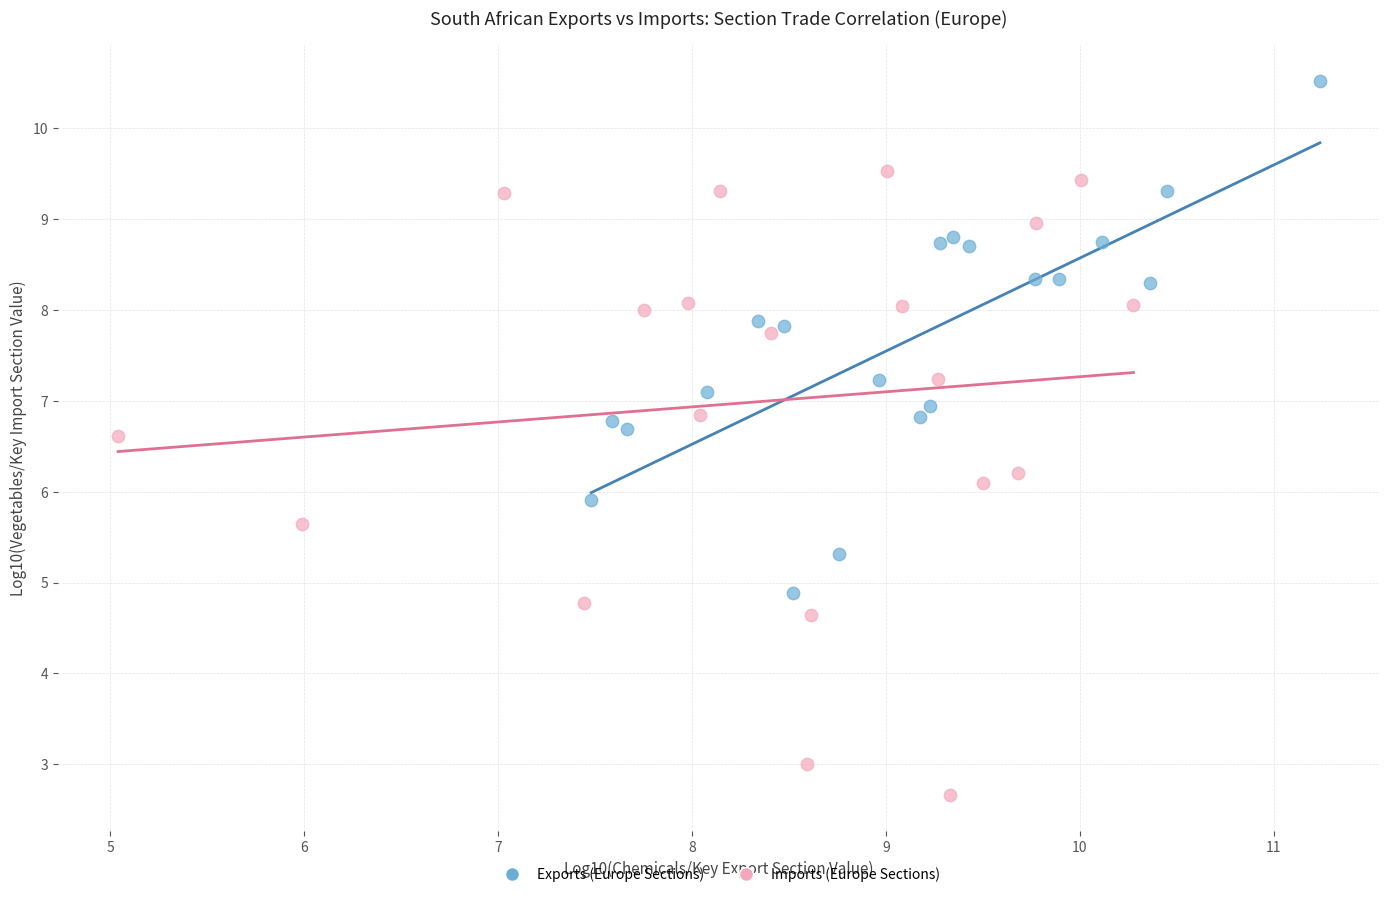

Which series contains the lowest Y value?

Imports (Europe Sections)